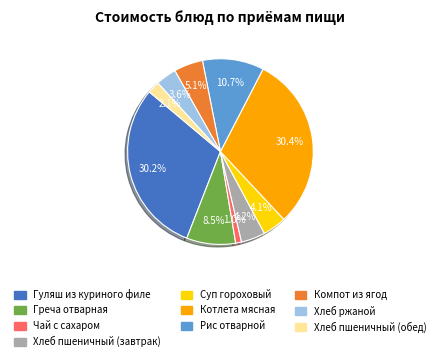

To the nearest percent, what is the combined percentage of Котлета мясная and Хлеб пшеничный (обед)?

33%